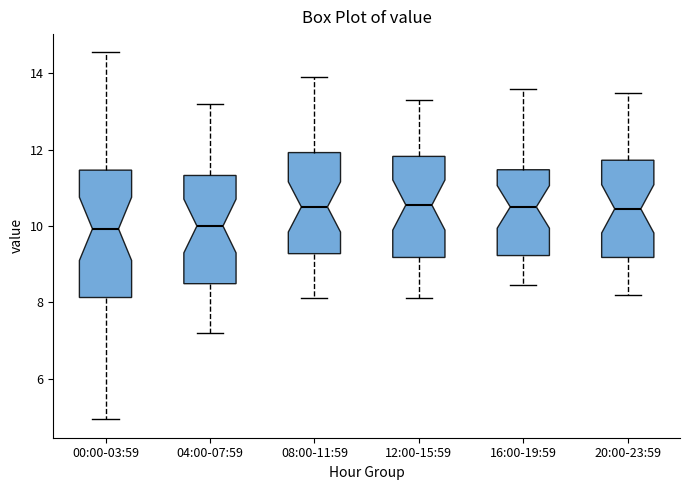

Reading left to right, transcribe this box plot: for each box, give where its median line is, the range the box spans, and where its two whiskers end, as read against the y-axis. The values are not printed on the chart, so give them approximately, as read against the axis.

00:00-03:59: median 10.0, box 8.2 to 11.4, whiskers 5.0 to 14.6
04:00-07:59: median 10.0, box 8.4 to 11.4, whiskers 7.2 to 13.2
08:00-11:59: median 10.6, box 9.2 to 12.0, whiskers 8.2 to 14.0
12:00-15:59: median 10.6, box 9.2 to 11.8, whiskers 8.2 to 13.4
16:00-19:59: median 10.6, box 9.2 to 11.4, whiskers 8.4 to 13.6
20:00-23:59: median 10.4, box 9.2 to 11.8, whiskers 8.2 to 13.6